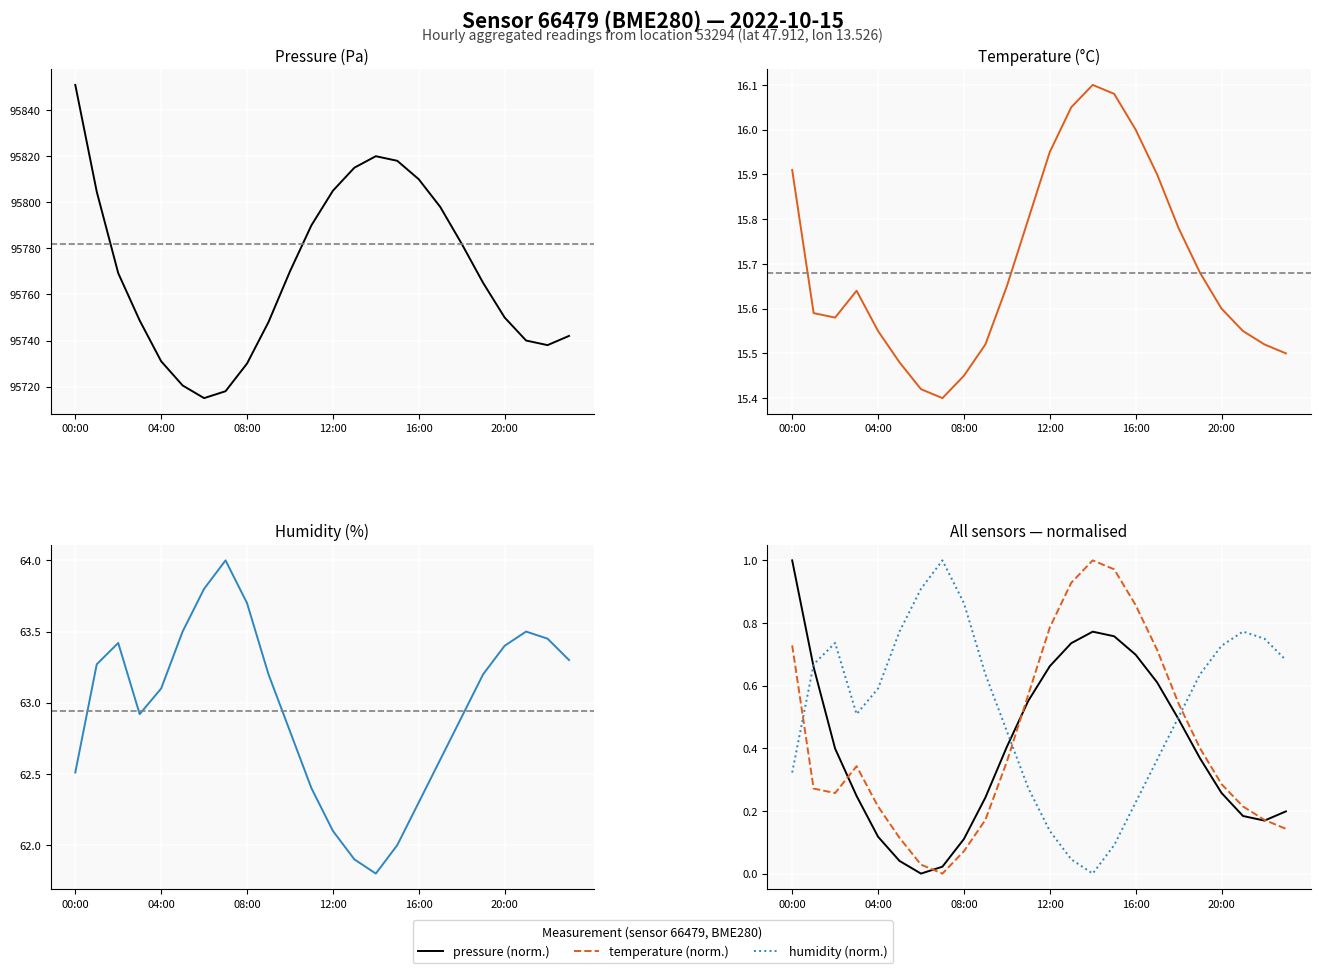

True or false: temperature (norm.) and temperature cross at least once.

False